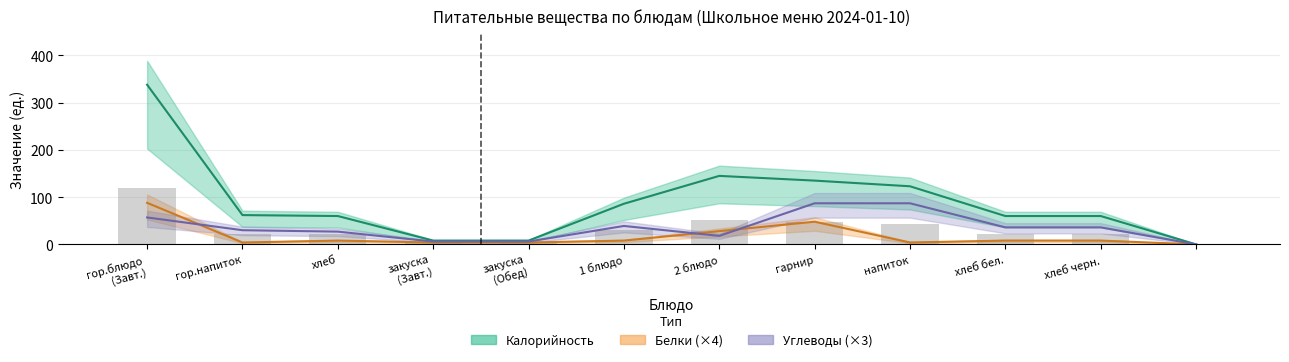

Which series changed the most between гарнир and напиток?

Белки (×4)